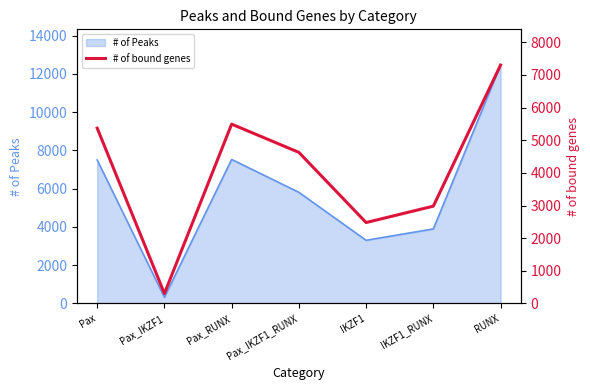

What is the maximum value for # of Peaks?

12464